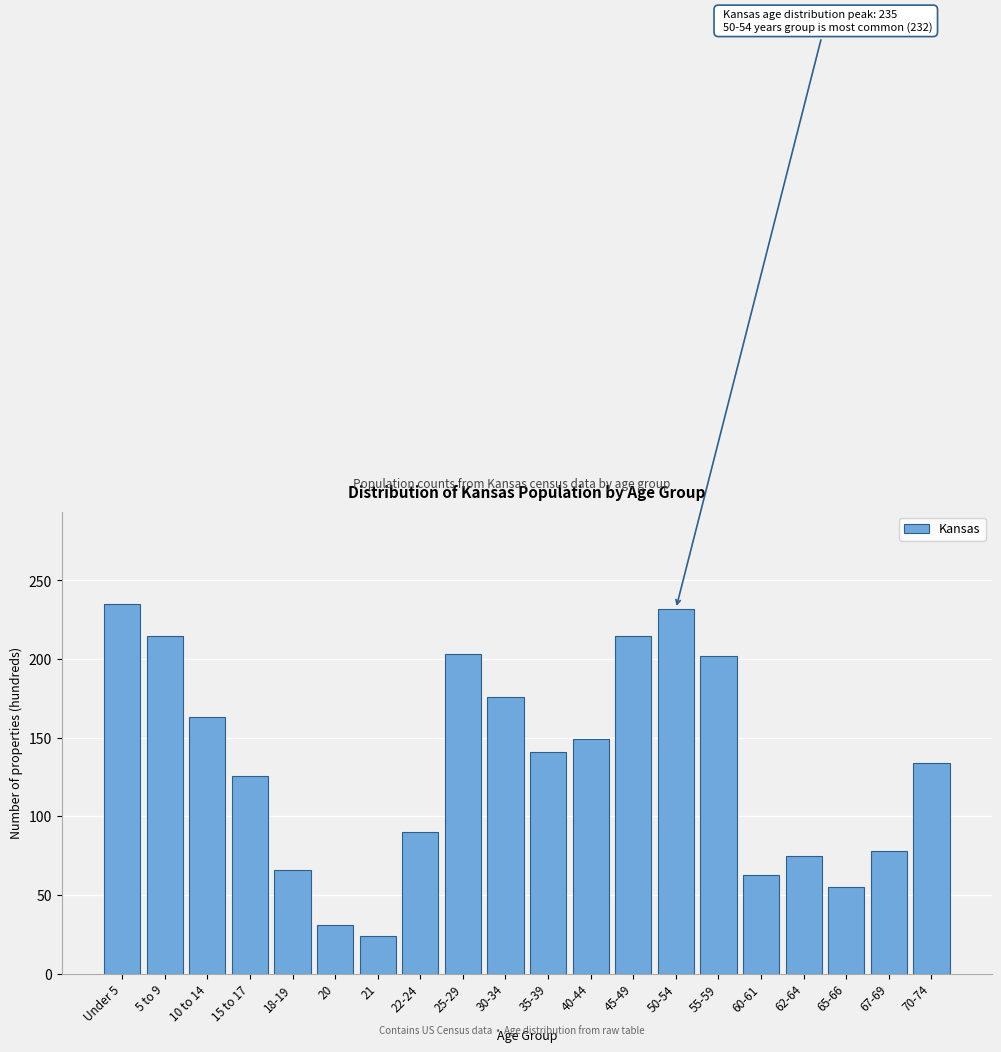

What position from the right is 10 to 14?

18